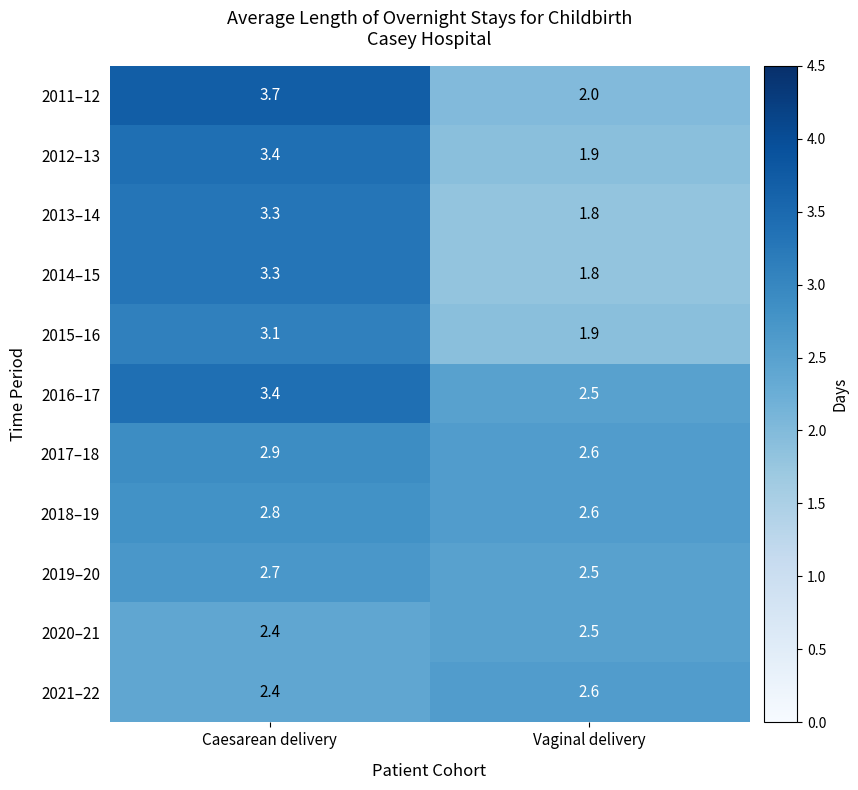

Reading left to right, what are all the values shown in this chart?

2011–12: Caesarean delivery=3.7	Vaginal delivery=2.0
2012–13: Caesarean delivery=3.4	Vaginal delivery=1.9
2013–14: Caesarean delivery=3.3	Vaginal delivery=1.8
2014–15: Caesarean delivery=3.3	Vaginal delivery=1.8
2015–16: Caesarean delivery=3.1	Vaginal delivery=1.9
2016–17: Caesarean delivery=3.4	Vaginal delivery=2.5
2017–18: Caesarean delivery=2.9	Vaginal delivery=2.6
2018–19: Caesarean delivery=2.8	Vaginal delivery=2.6
2019–20: Caesarean delivery=2.7	Vaginal delivery=2.5
2020–21: Caesarean delivery=2.4	Vaginal delivery=2.5
2021–22: Caesarean delivery=2.4	Vaginal delivery=2.6